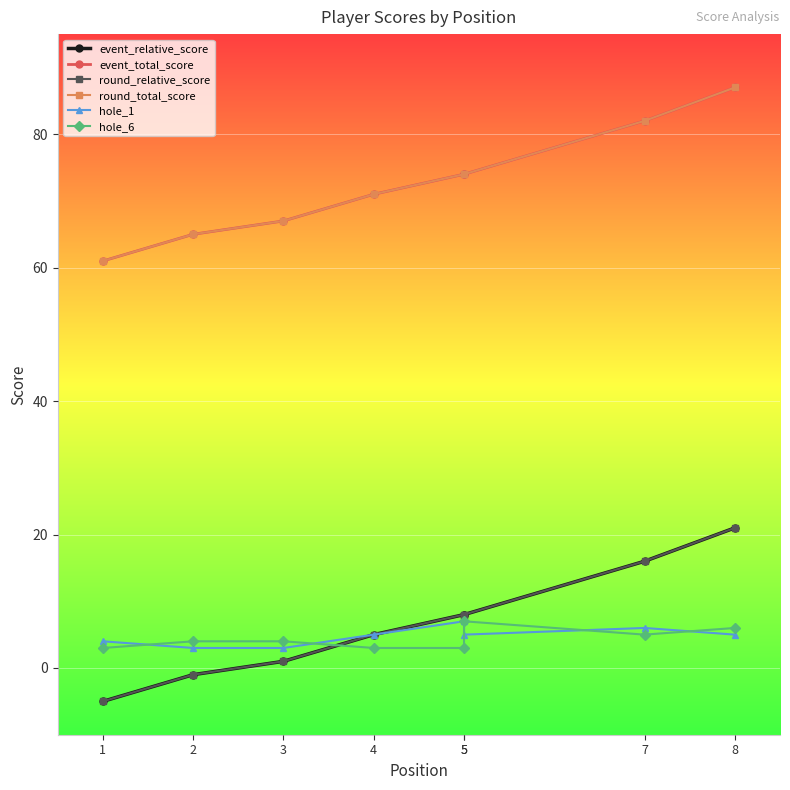

The event_total_score series shows 71 at 4. True or false?

True